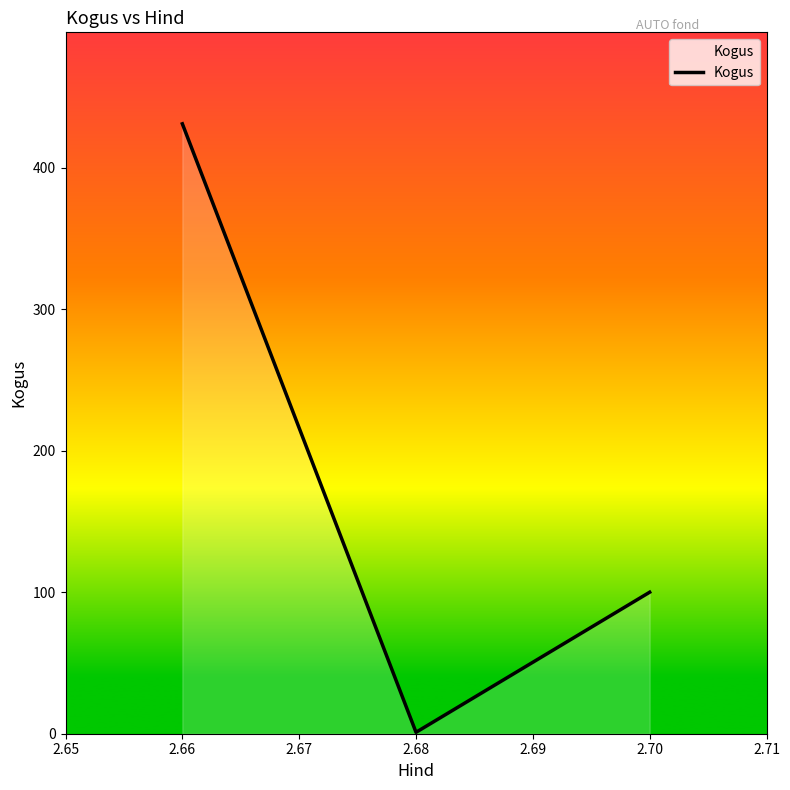

At which label is the value closest to 216?

2.70